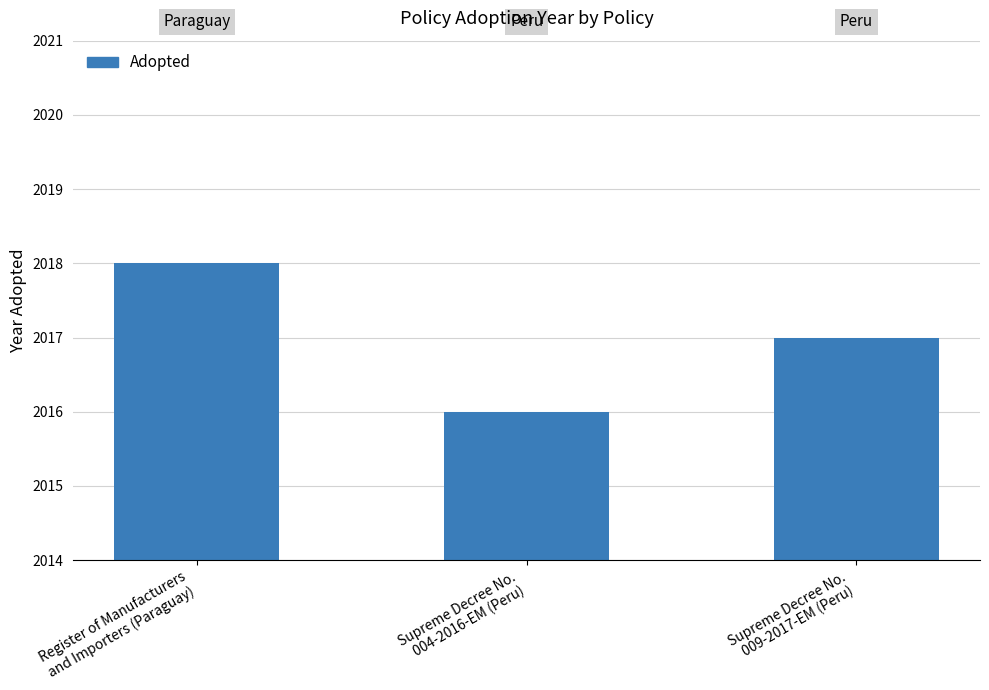

What is the label of the 1st bar from the right?

Supreme Decree No.
009-2017-EM (Peru)